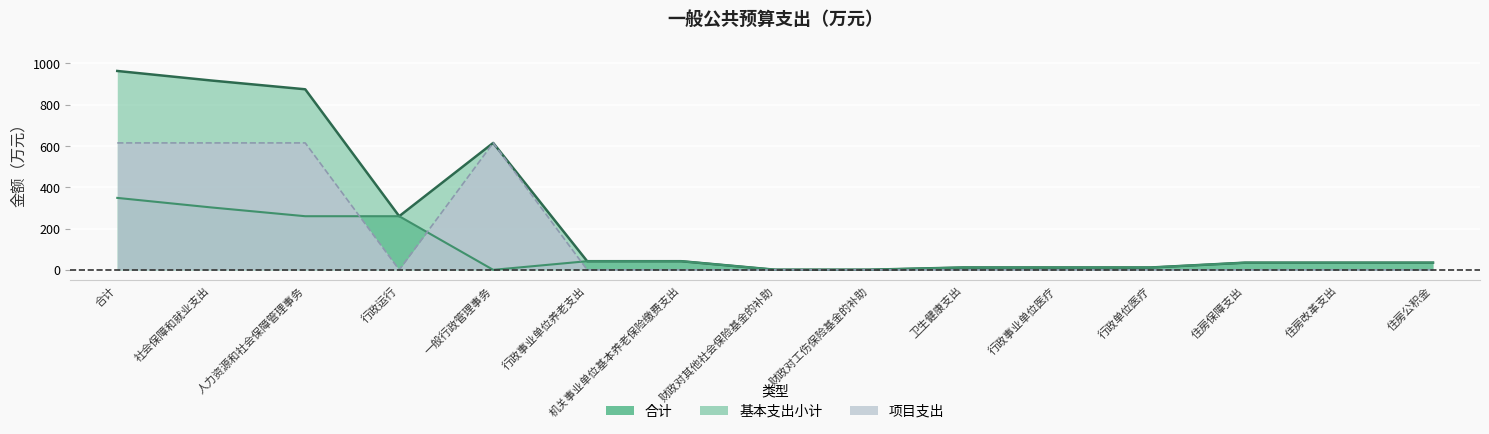

Reading right to left, what are all the values shown in this chart?

合计: 34.8	34.8	34.8	11.4	11.4	11.4	0.6	0.6	41.9	41.9	615.0	259.8	874.8	917.4	963.6
基本支出小计: 34.8	34.8	34.8	11.4	11.4	11.4	0.6	0.6	41.9	41.9	0.0	259.8	259.8	302.4	348.6
项目支出: 0.0	0.0	0.0	0.0	0.0	0.0	0.0	0.0	0.0	0.0	615.0	0.0	615.0	615.0	615.0